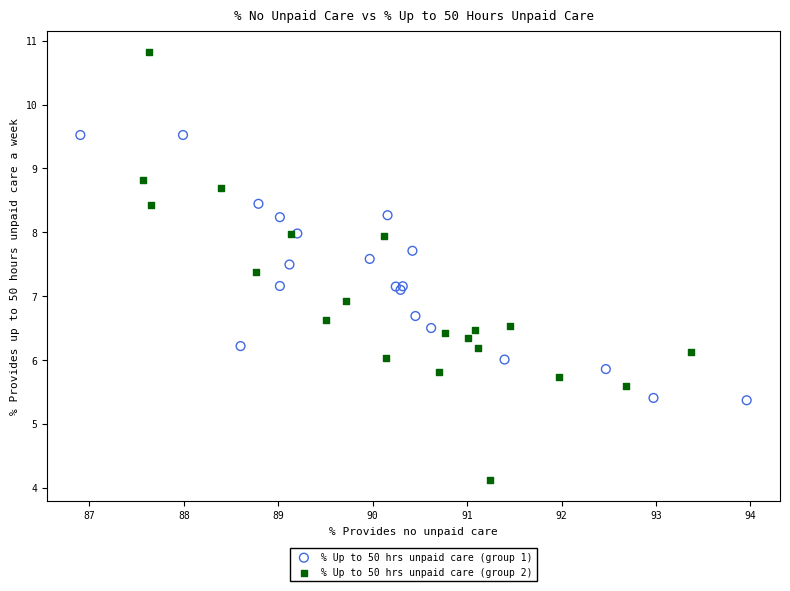

What are all the series names shown in the legend?

% Up to 50 hrs unpaid care (group 1), % Up to 50 hrs unpaid care (group 2)